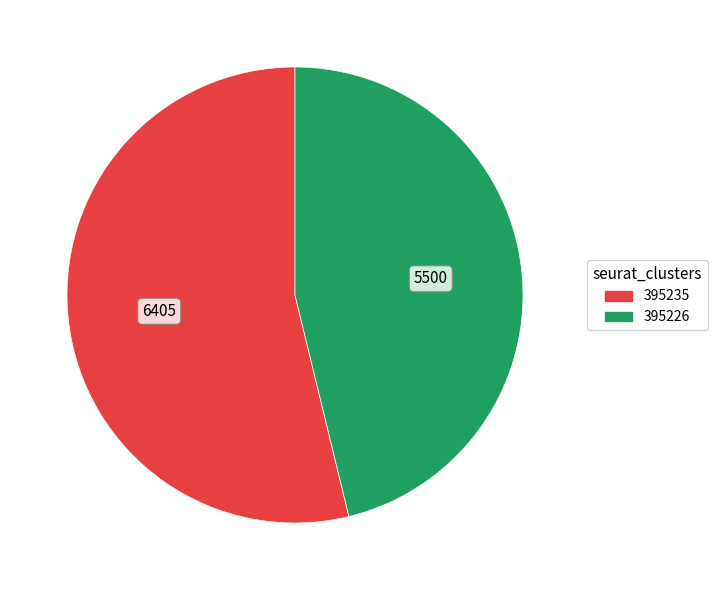

Count the number of slices in the pie.

2